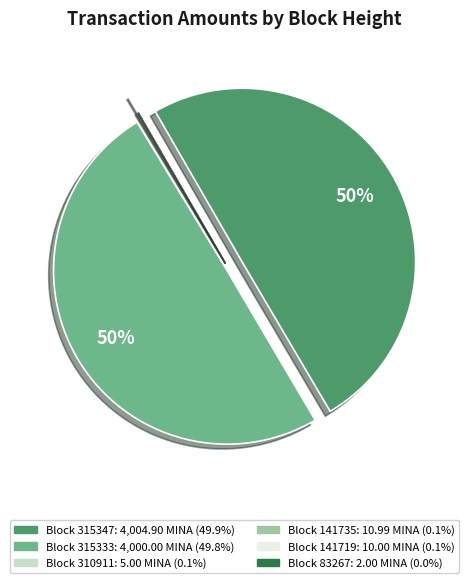

To the nearest percent, what is the difference between the largest and smallest slice percentages?

50%